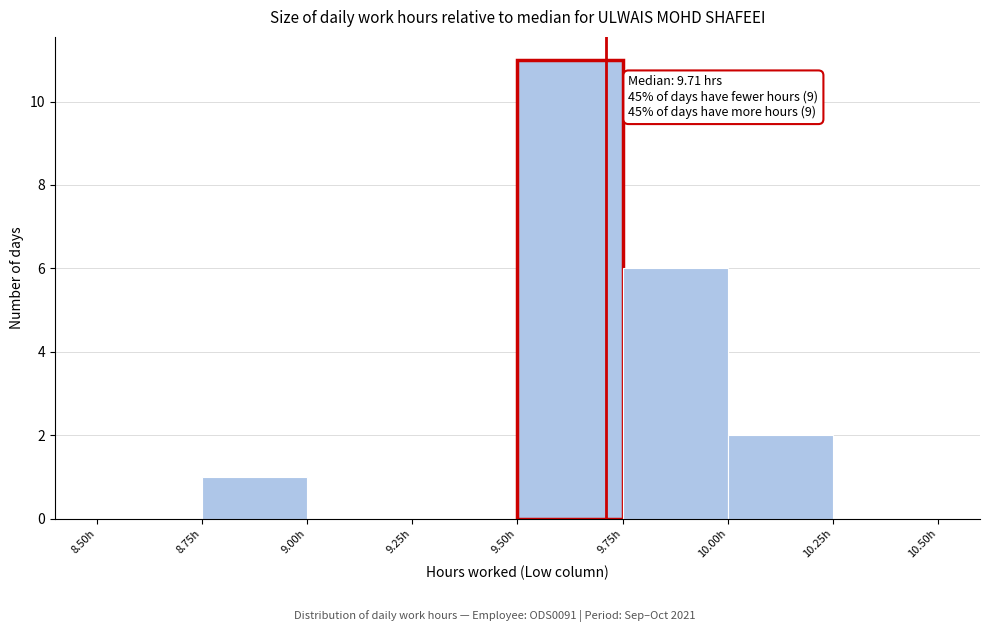

Over which range of the x-axis is the bar tallest?

9.50 to 9.75